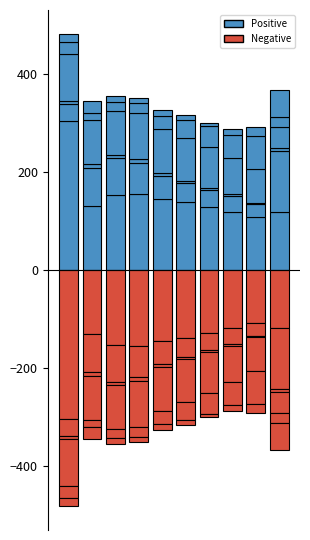

Read the Jan_neg value at 7.

-117.5